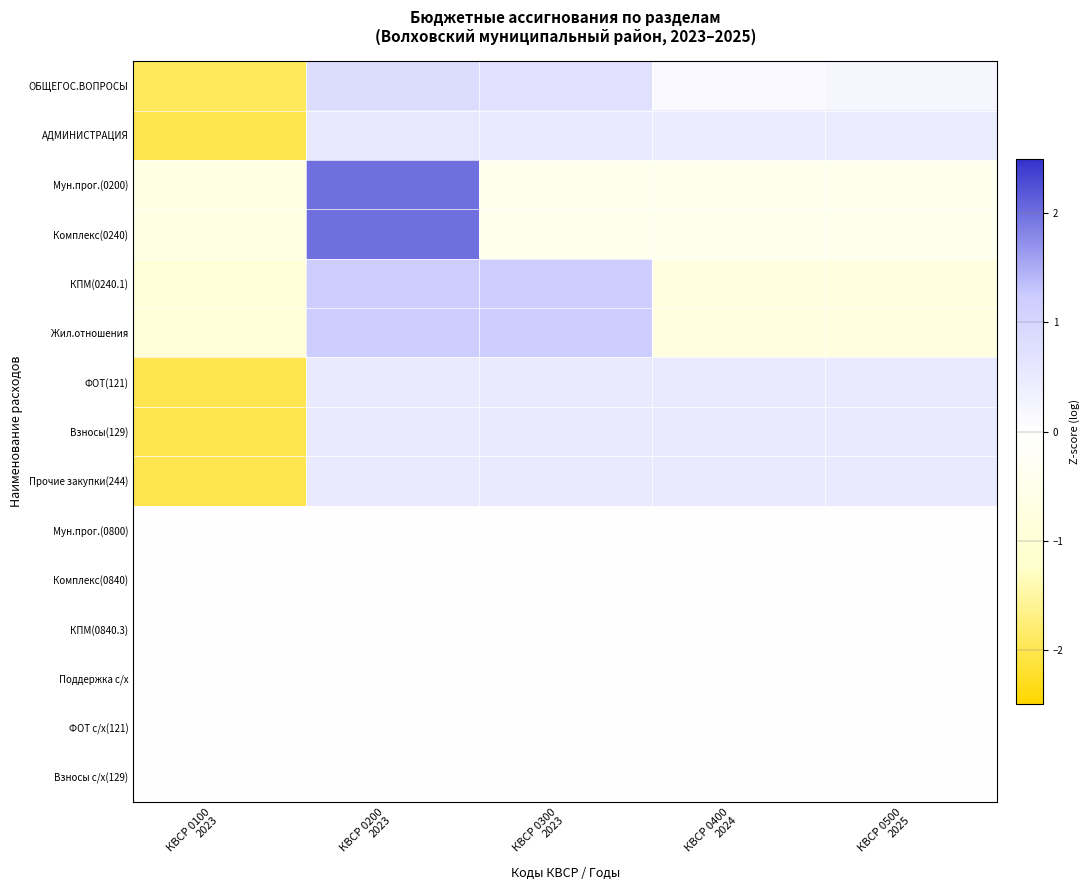

At how many categories does at least one series exceed -1?

5